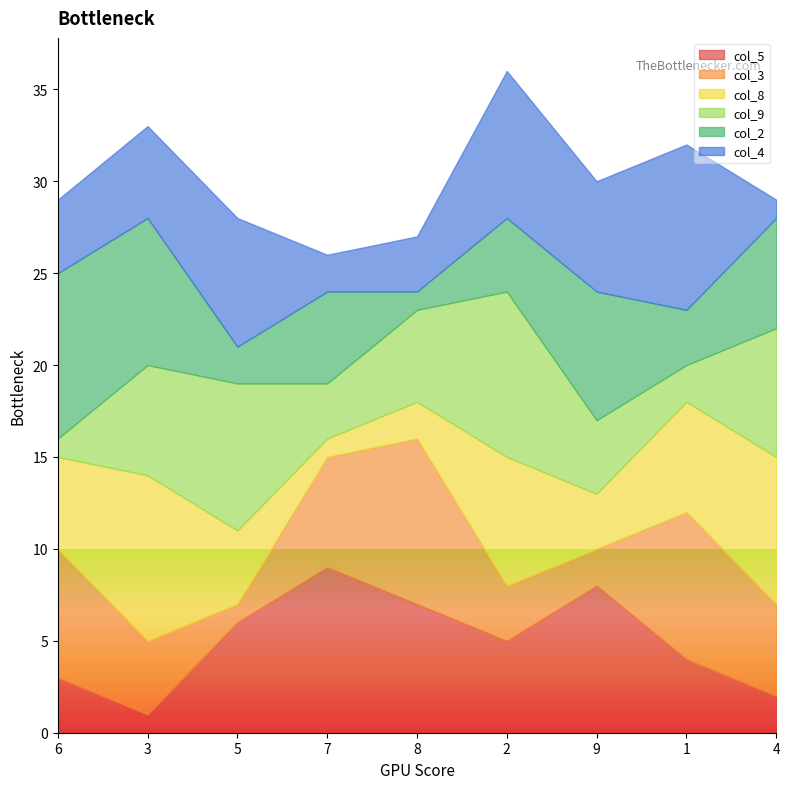

True or false: col_4 has a value of 13 at 2.

False